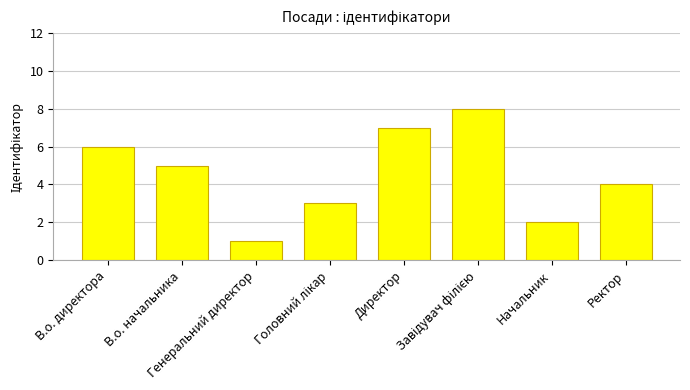

Read the value at Начальник.

2